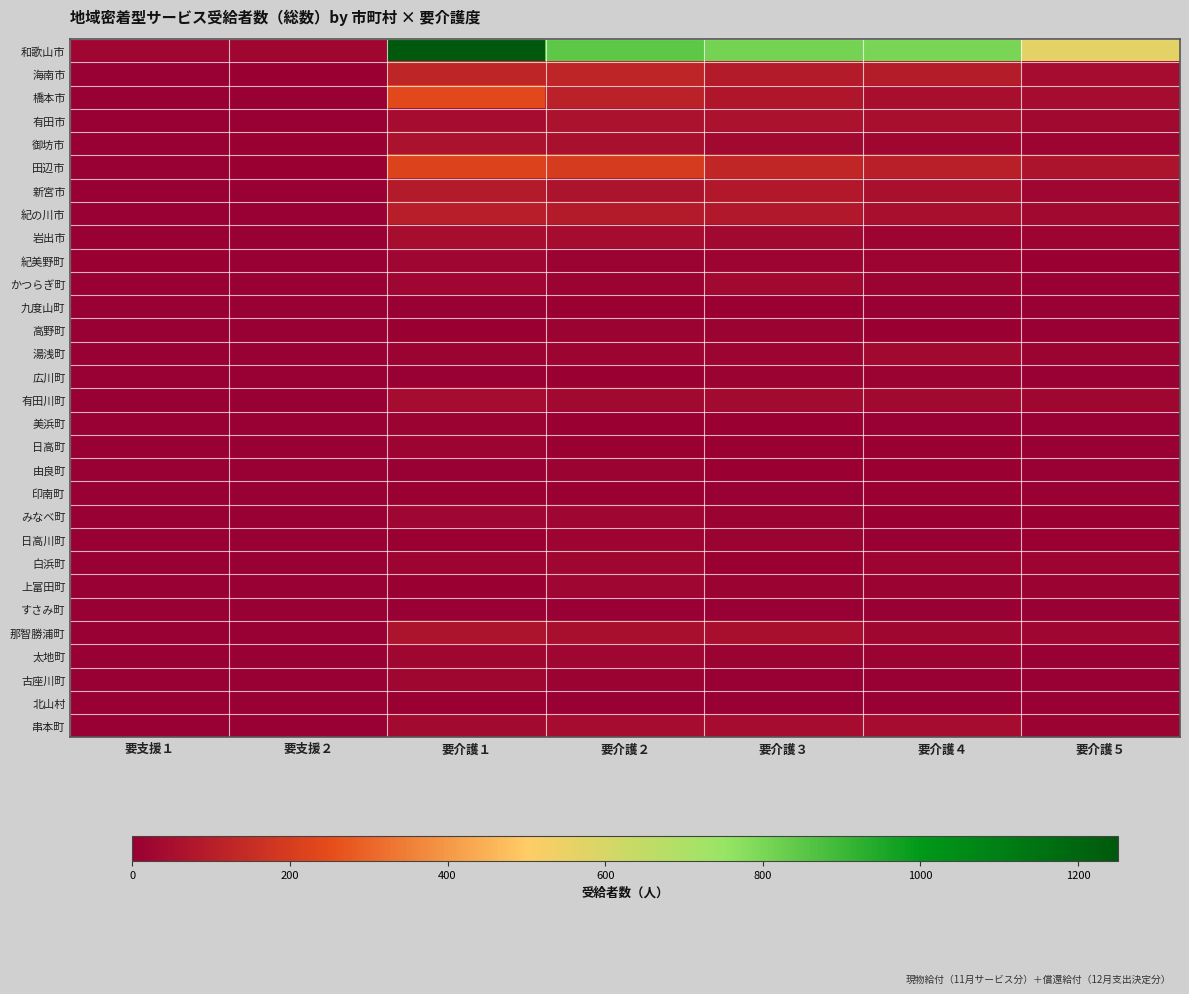

What is the total value across all series at 要支援１?

46